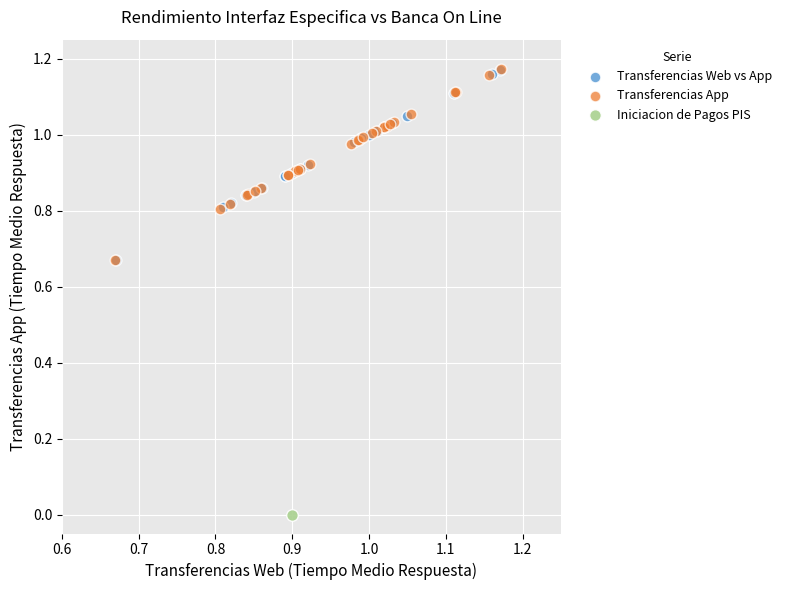

What are all the series names shown in the legend?

Transferencias Web vs App, Transferencias App, Iniciacion de Pagos PIS